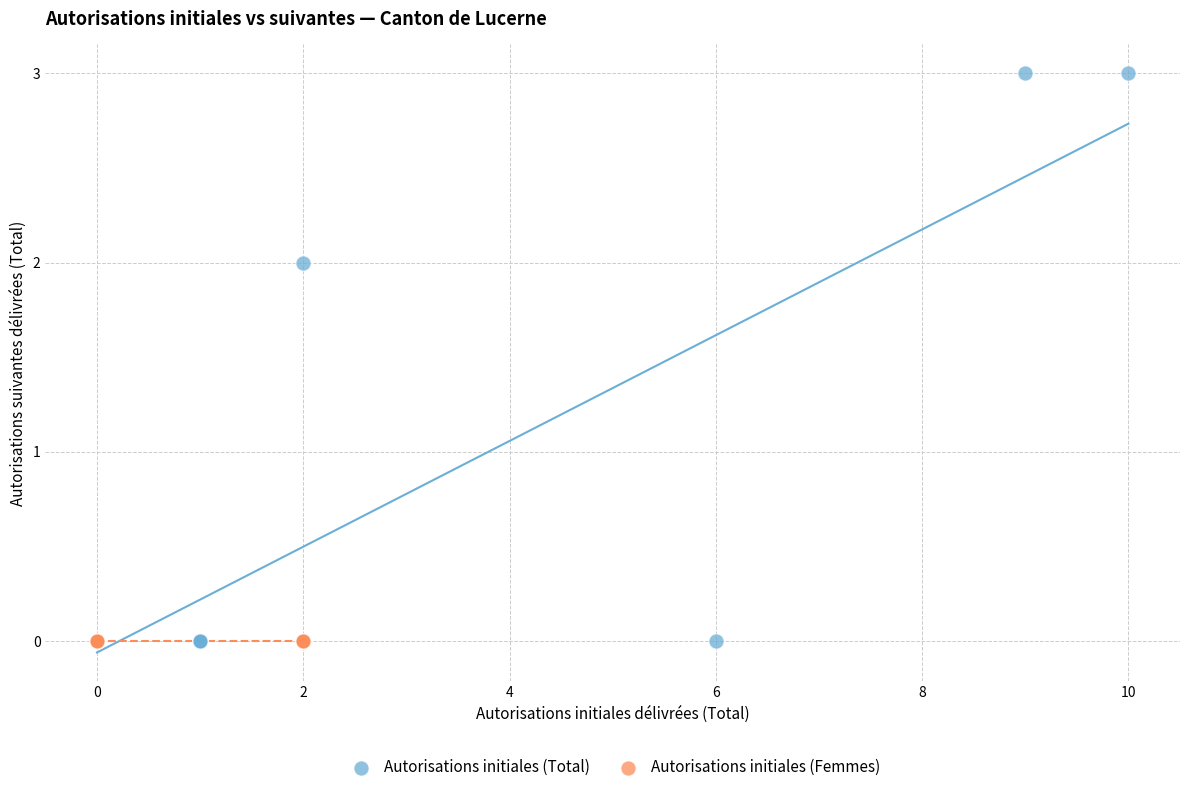

Which series reaches the maximum Y coordinate?

Autorisations initiales (Total)